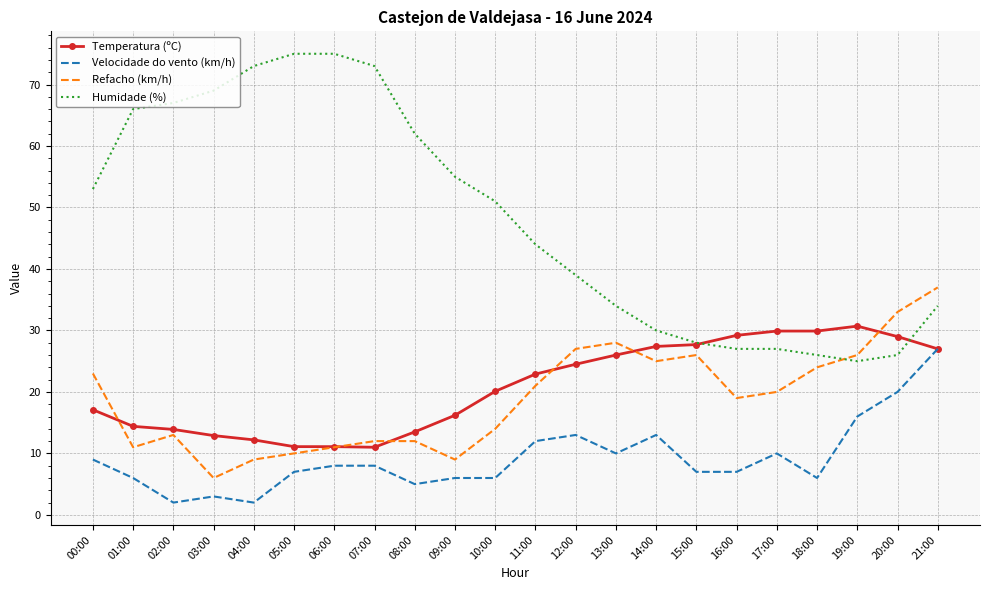

Which series has the widest spread of values?

Humidade (%)